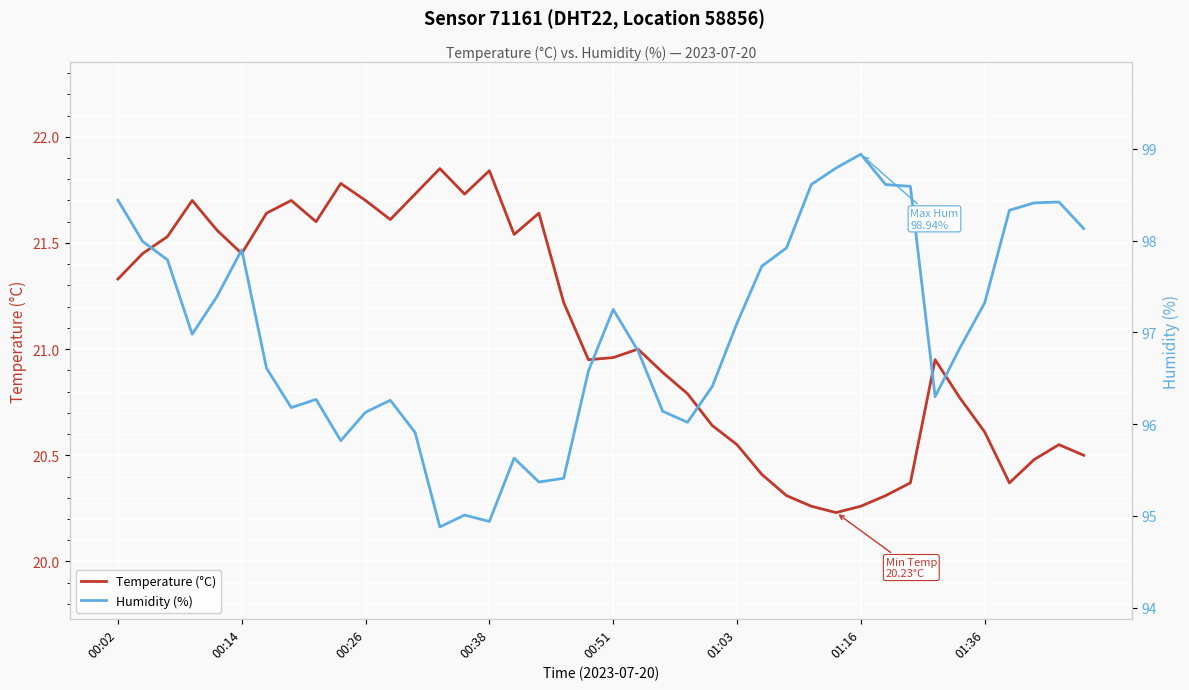

The Temperature (°C) series shows 20.6 at 01:36. True or false?

True